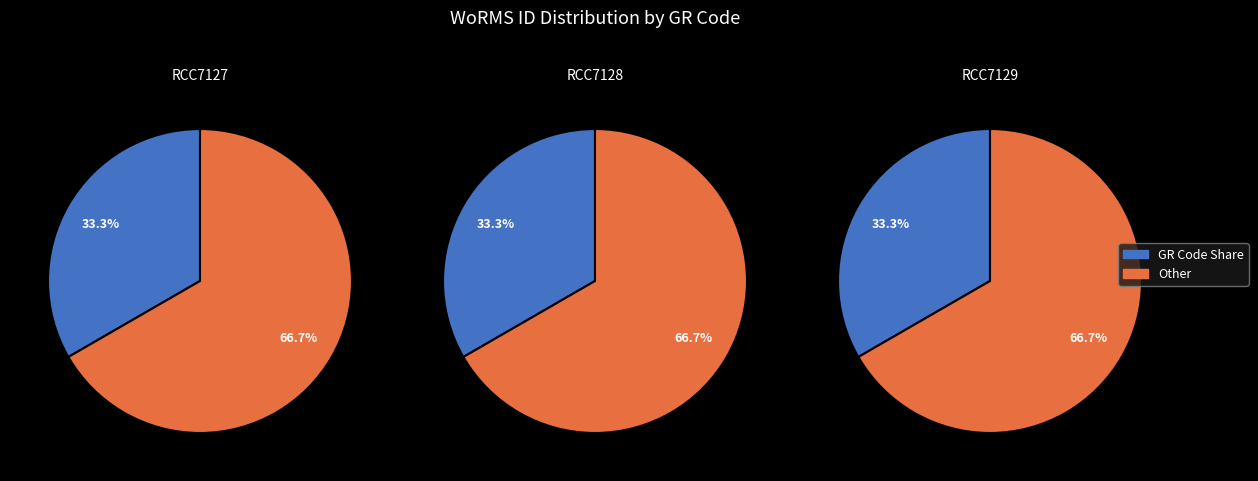

Between RCC7129 and RCC7127, which is larger?

RCC7127